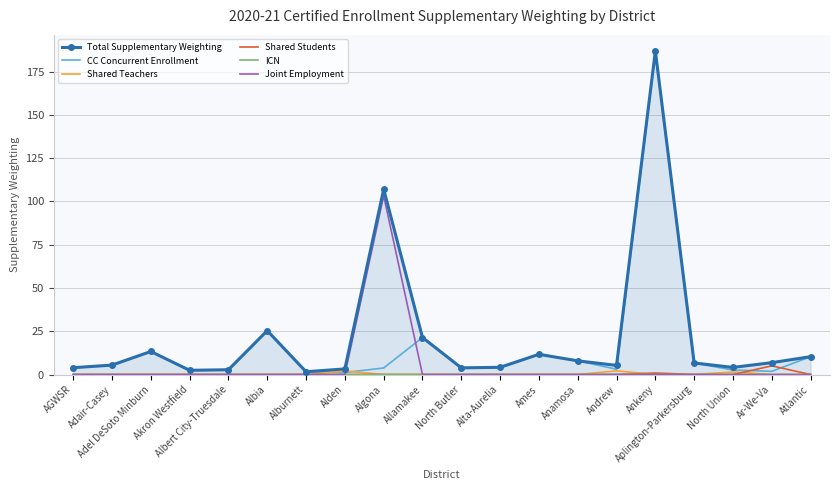

True or false: CC Concurrent Enrollment and Joint Employment intersect in this chart.

True